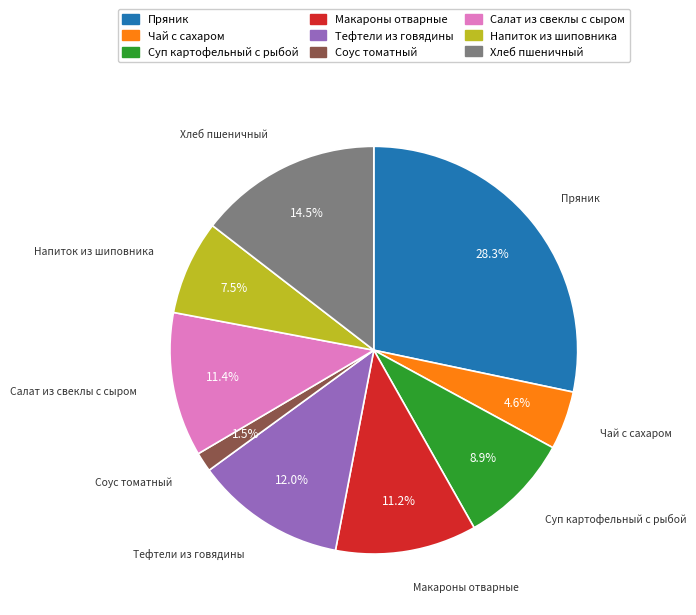

Is the sum of Соус томатный and Суп картофельный с рыбой greater than half?

No